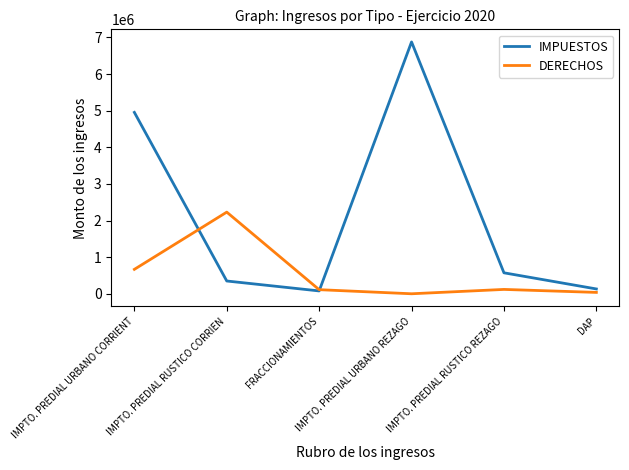

Which series changed the most between IMPTO. PREDIAL URBANO REZAGO and IMPTO. PREDIAL RUSTICO REZAGO?

IMPUESTOS